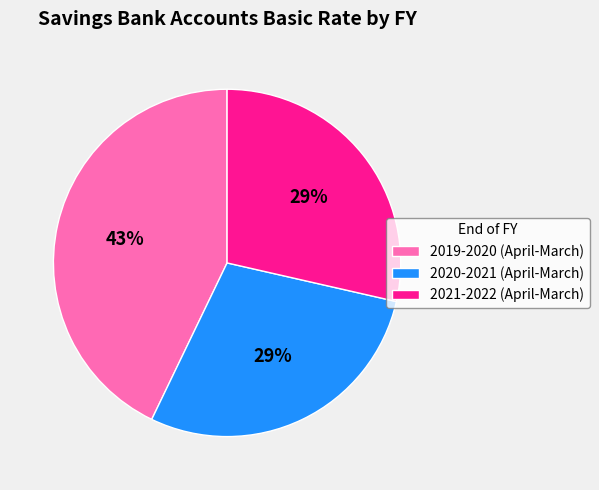

What is the largest slice in the pie chart?

2019-2020 (April-March)